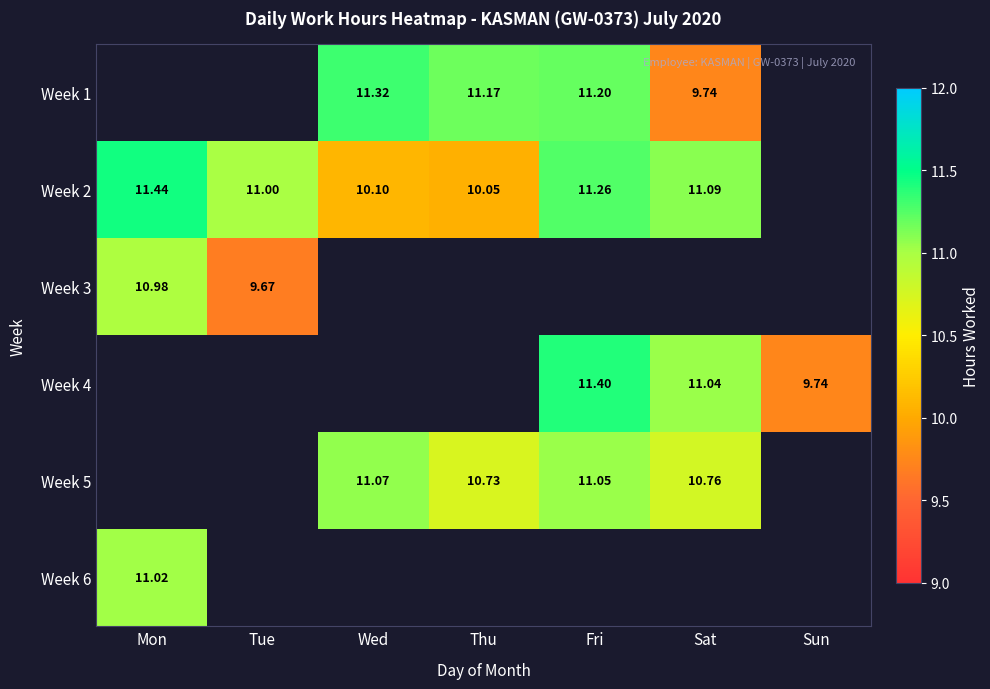

Which series changed the most between Sat and Sun?

Week 4